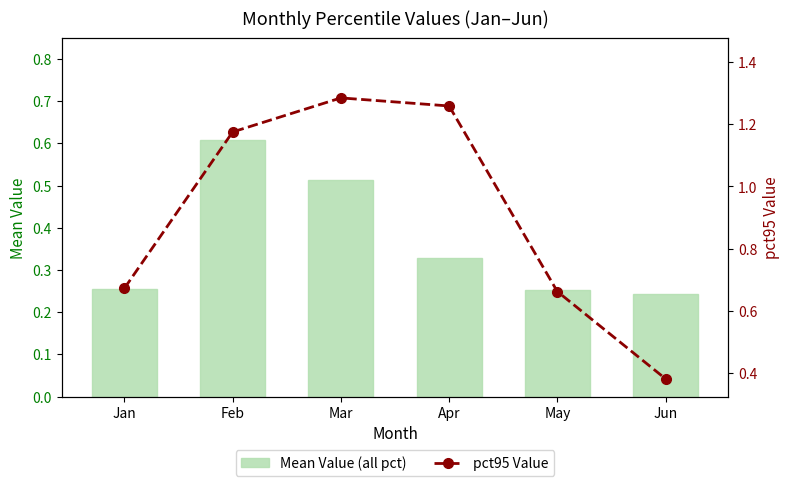

At which category does the chart reach its peak across all series?

Mar